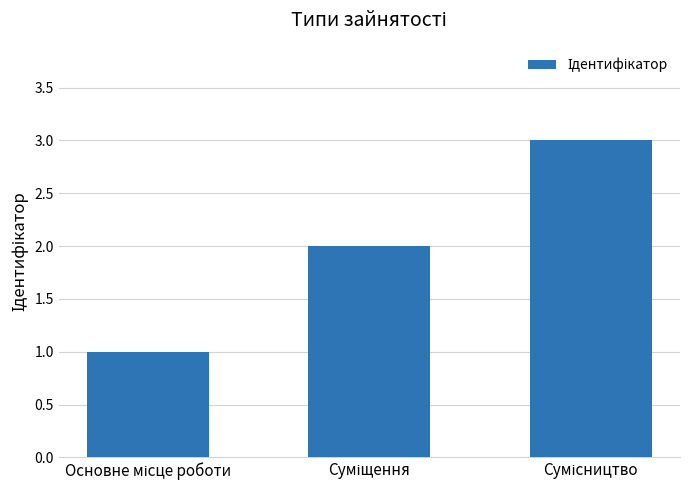

What is the greatest value displayed?

3